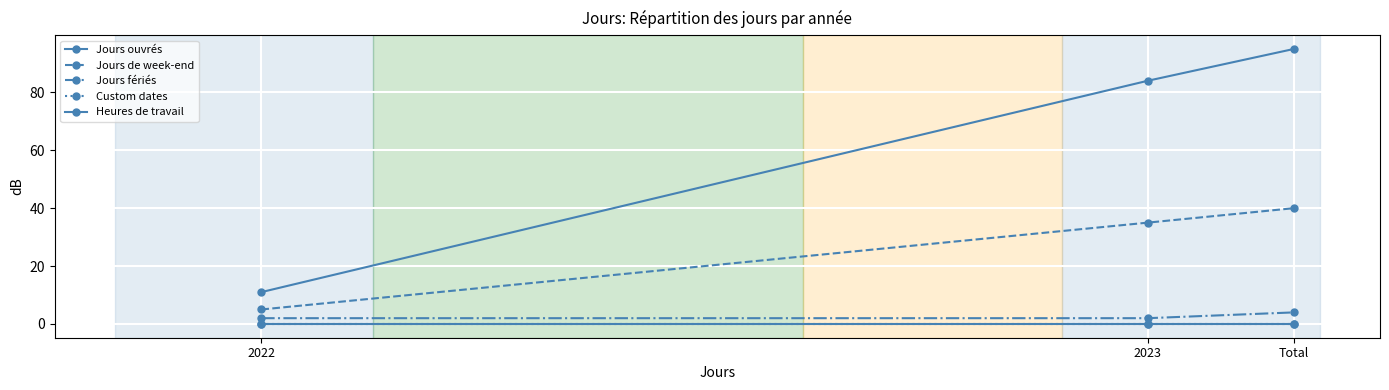

Where does the Jours ouvrés series first go above 84?

Total